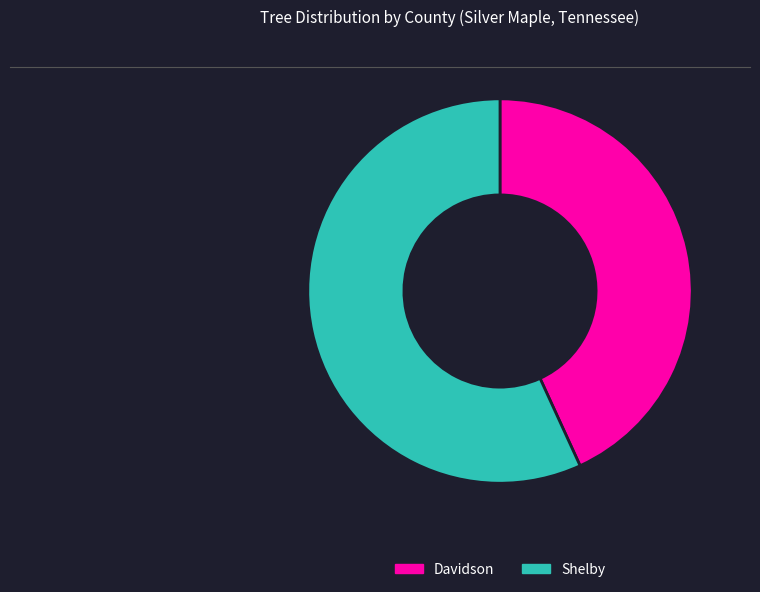

How many slices are in this pie chart?

2